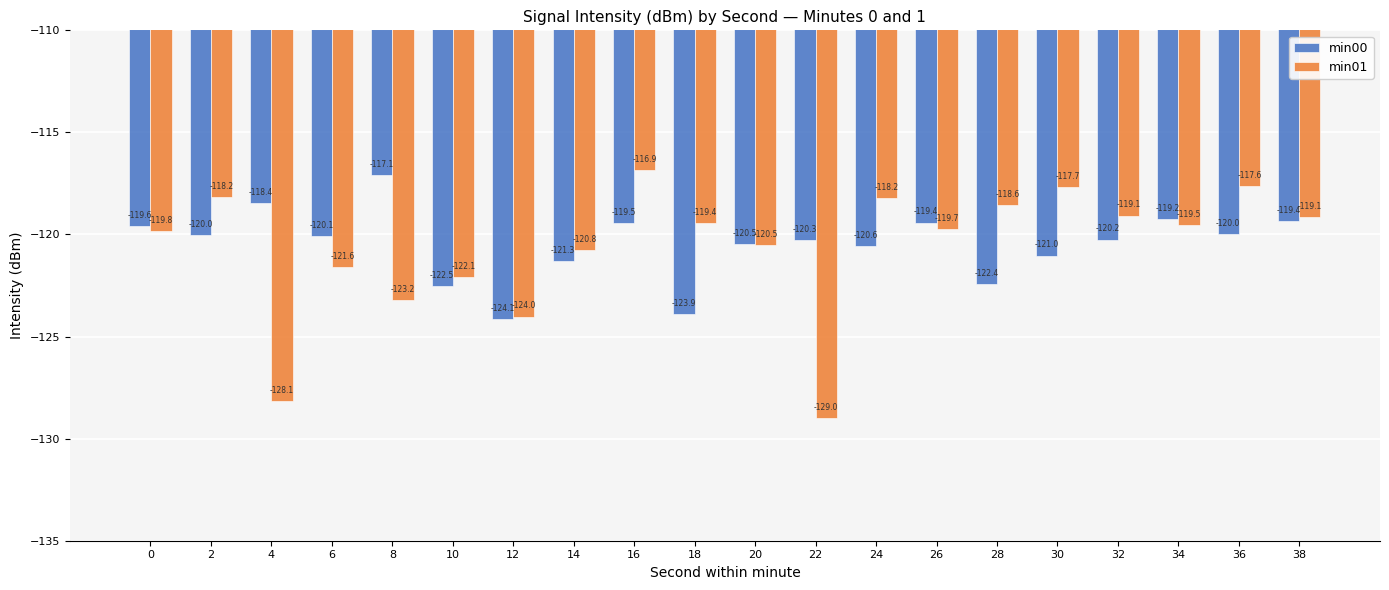

The min00 series shows -25.0 at 34. True or false?

False